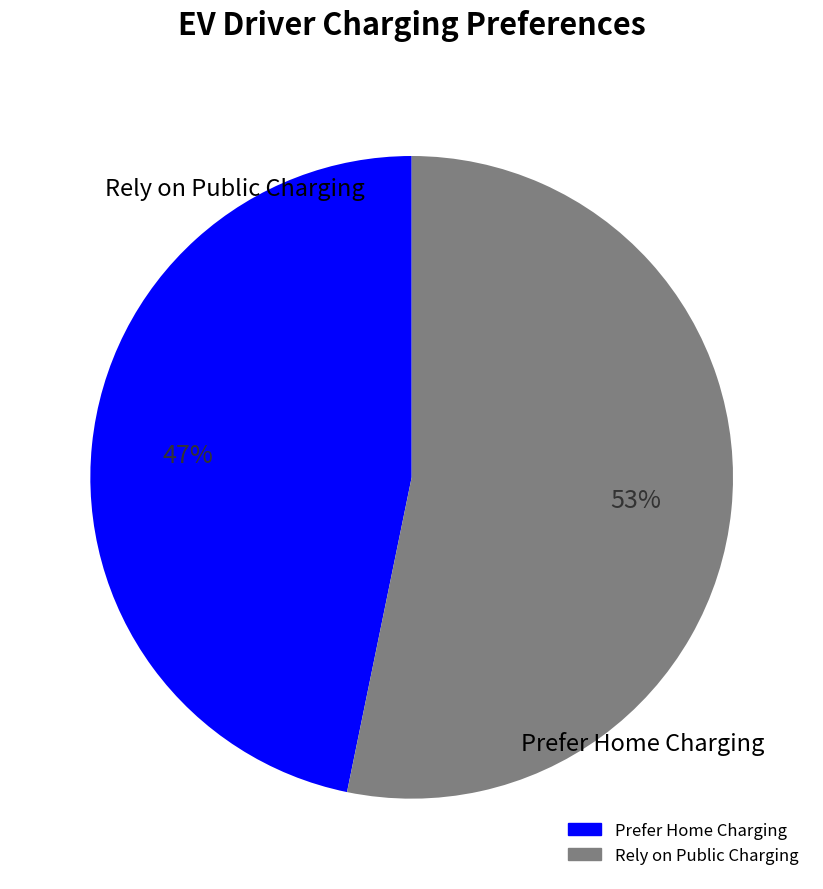

To the nearest percent, what is the difference between the largest and smallest slice percentages?

6%